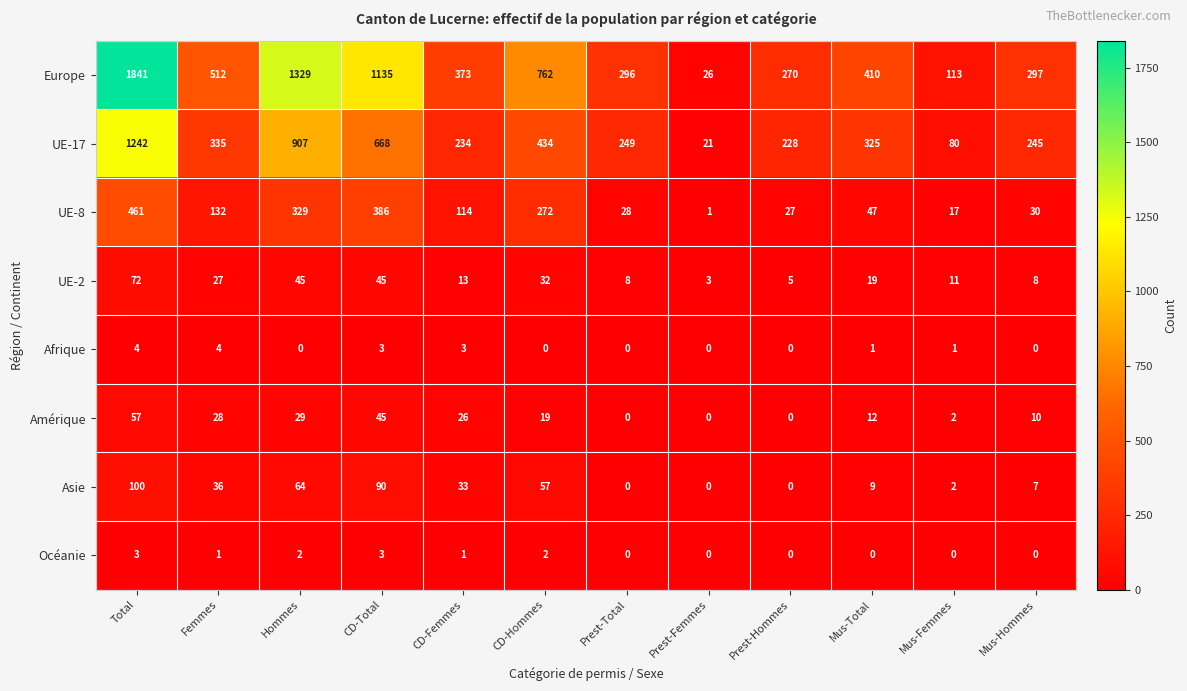

Read the Asie value at Mus-Total.

9